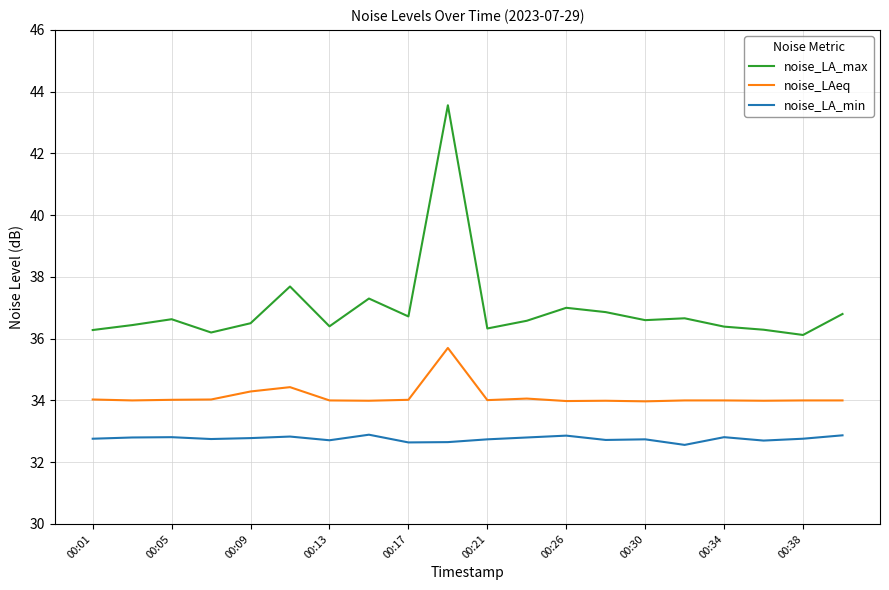

Which series has the largest total across all categories?

noise_LA_max